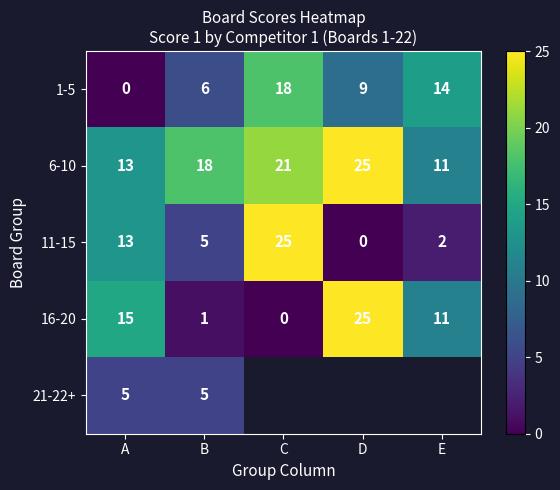

How many 6-10 values are between 13 and 21?

3